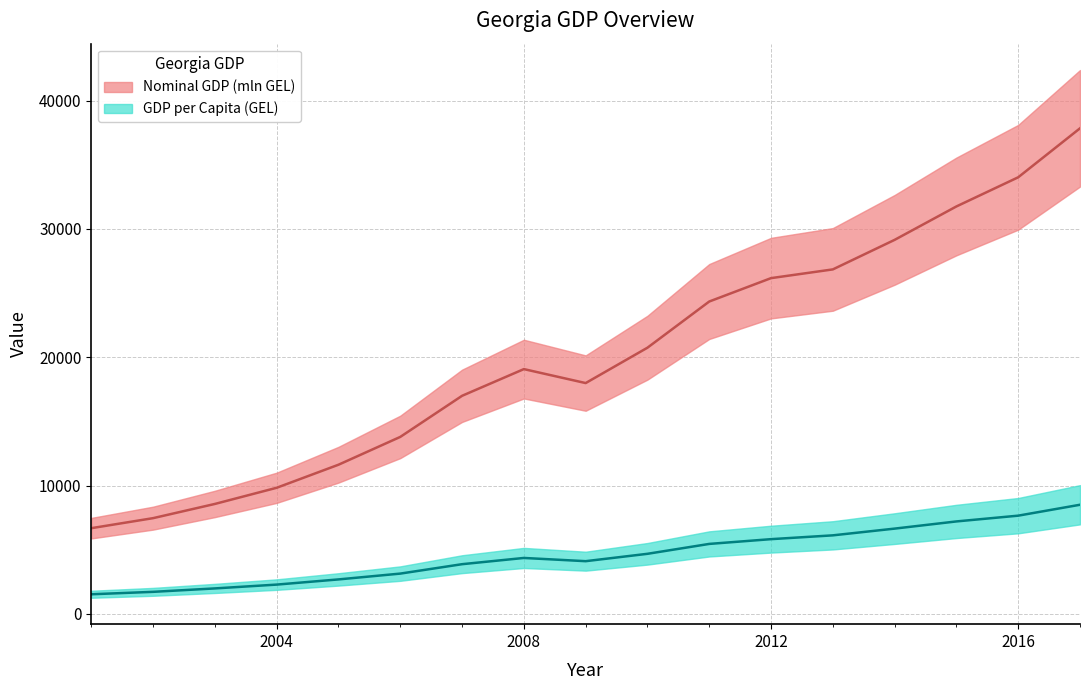

In Nominal GDP (mln GEL), how many points are lower than both neighbors (excluding endpoints)?

1